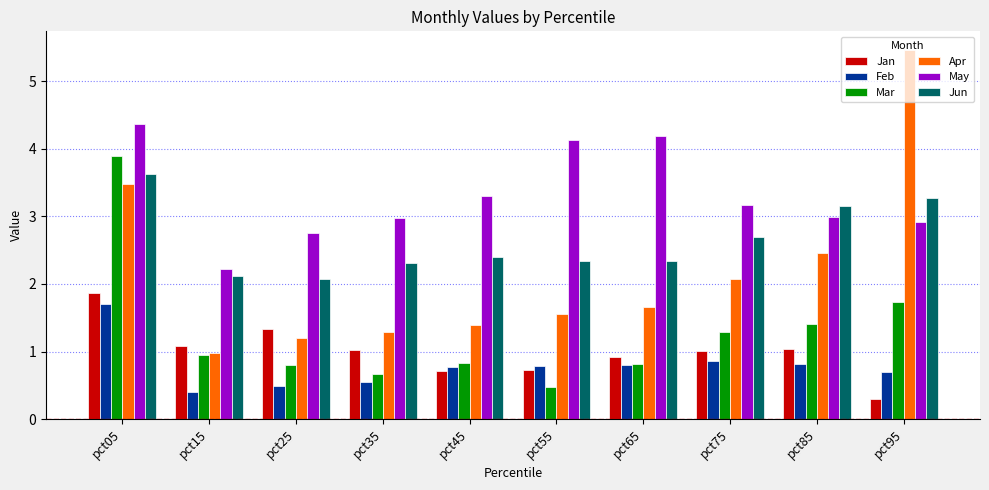

How many bars are there in total?

60